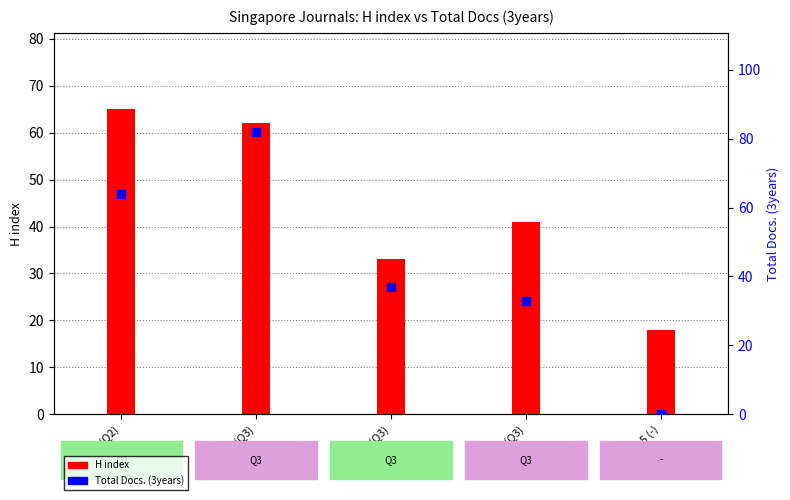

What is the total value across all series at Rank 4 (Q3)?

74